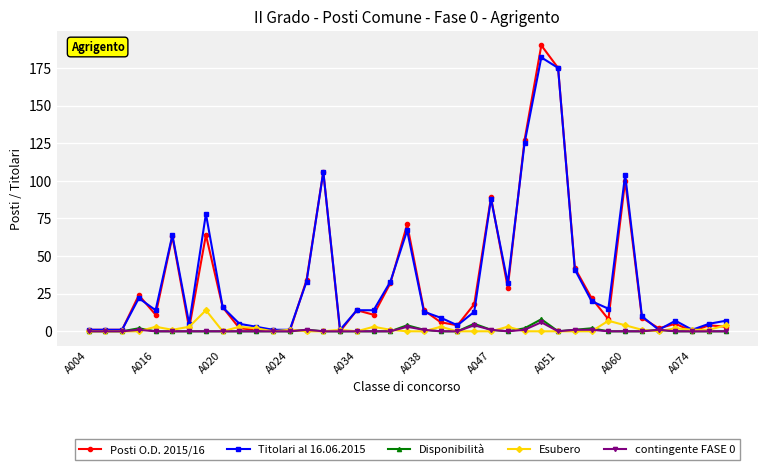

Which series has the largest range (max minus min)?

Posti O.D. 2015/16